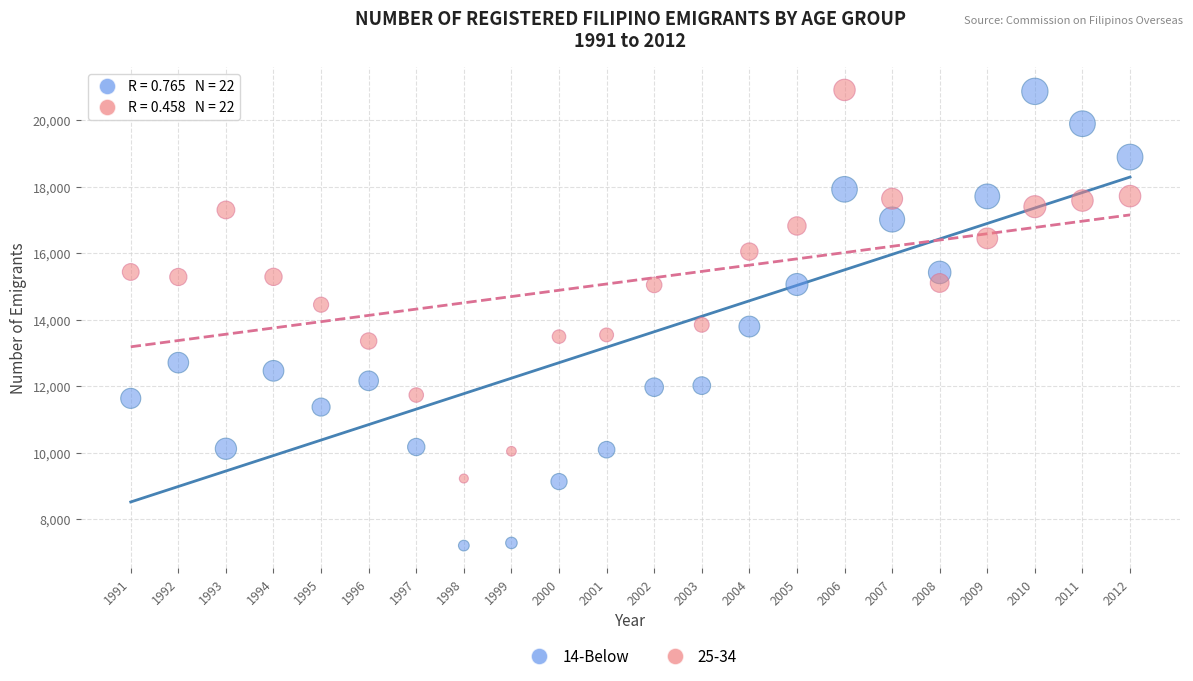

Which series reaches the minimum Y coordinate?

14-Below